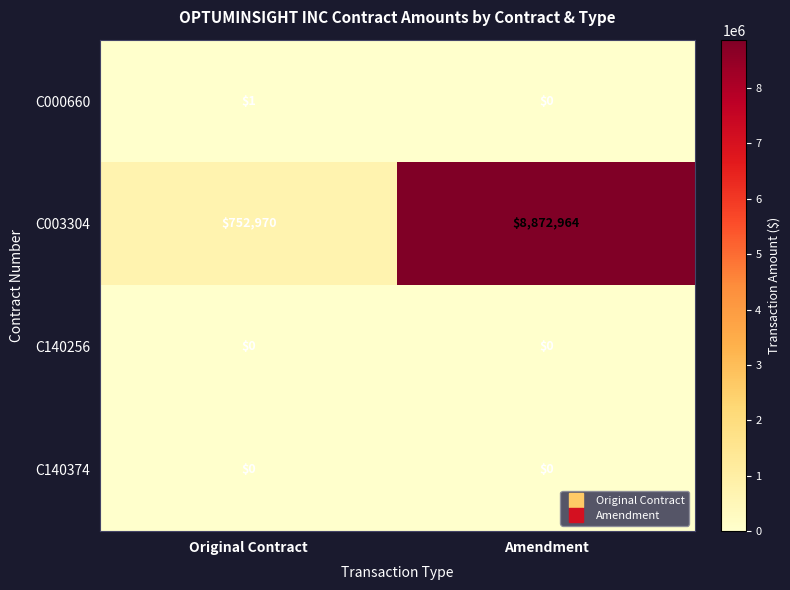

What is the average value of the C003304 series?

4812967